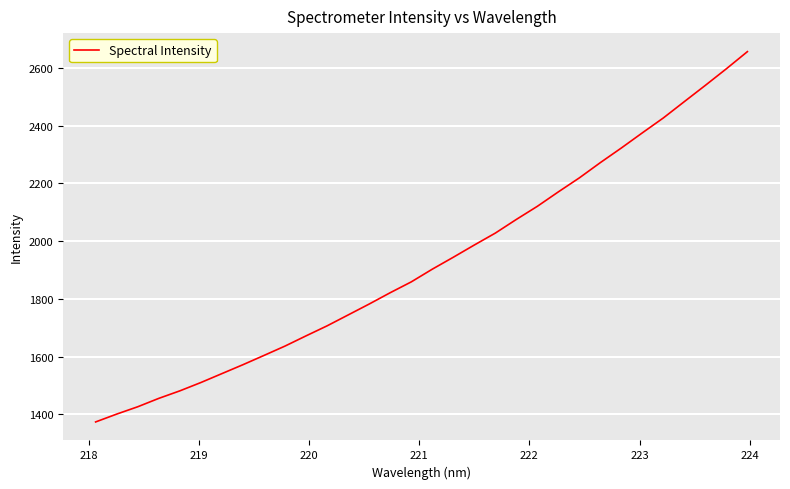

Reading left to right, extract all data points from this chart.

1374.2	1401.3	1426.7	1455.7	1481.7	1510.6	1541.5	1572.3	1604.4	1636.8	1672.2	1706.8	1744.5	1782.3	1821.5	1858.9	1902.9	1944.2	1986.6	2027.9	2075.2	2120.6	2170.6	2219.1	2272.0	2322.6	2375.1	2426.7	2483.3	2539.5	2596.8	2656.1